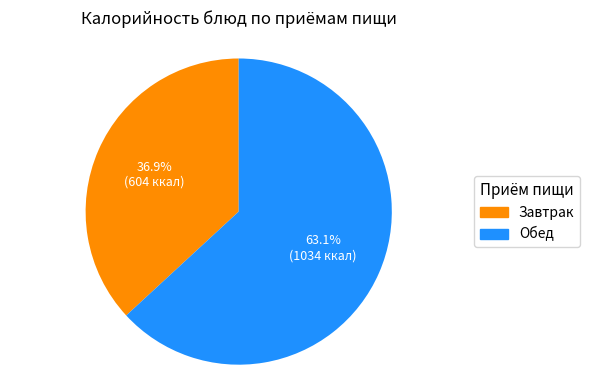

Is there a majority slice in this chart?

Yes